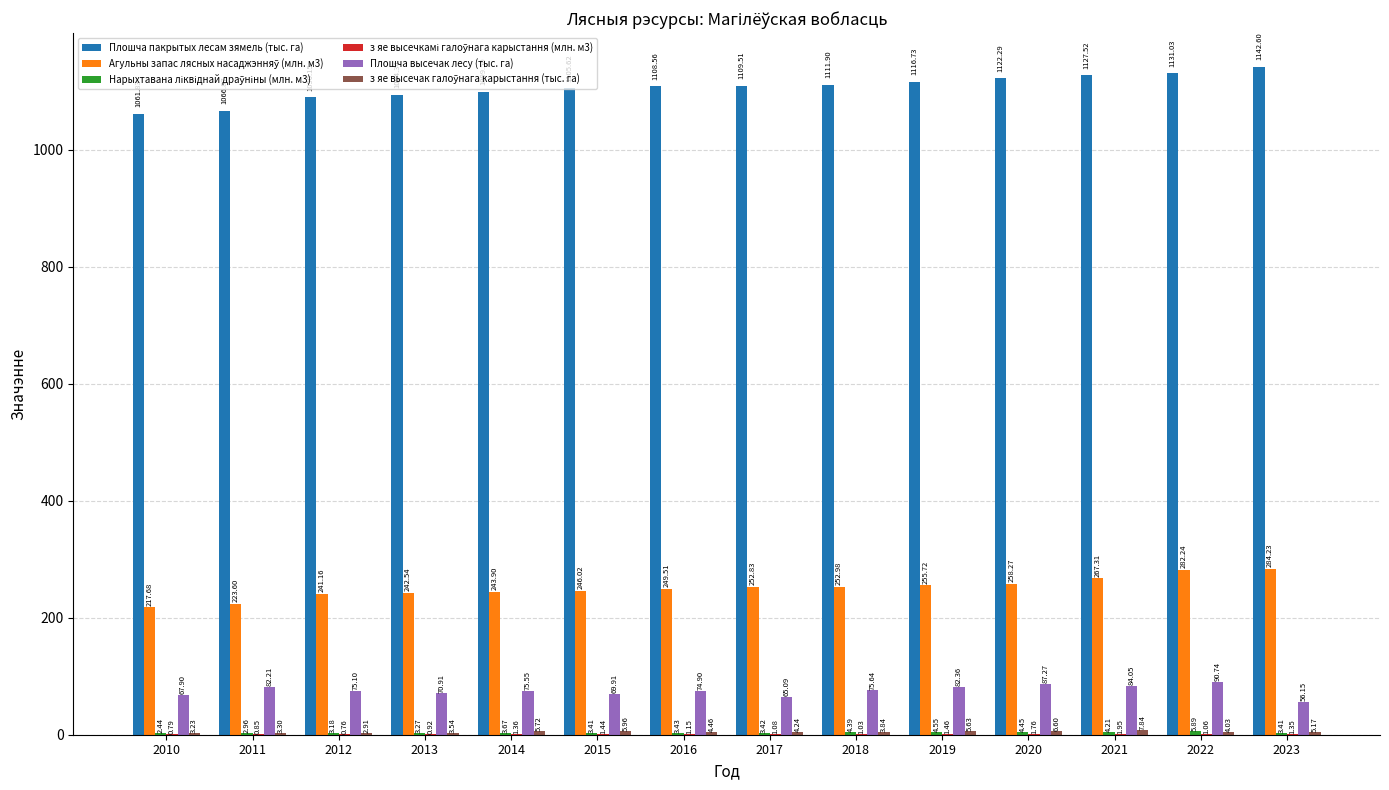

What is the sum of all Плошча пакрытых лесам зямель (тыс. га) values?

15488.4